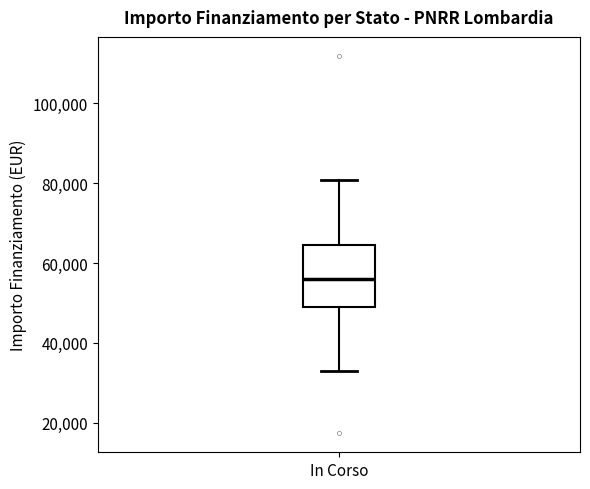

Read this box plot against the y-axis: the position of the median line, the range covered by the box, and the ends of both whiskers. The values are not printed on the chart, so give them approximately, as read against the axis.

median 56000, box 50000 to 64000, whiskers 32000 to 80000